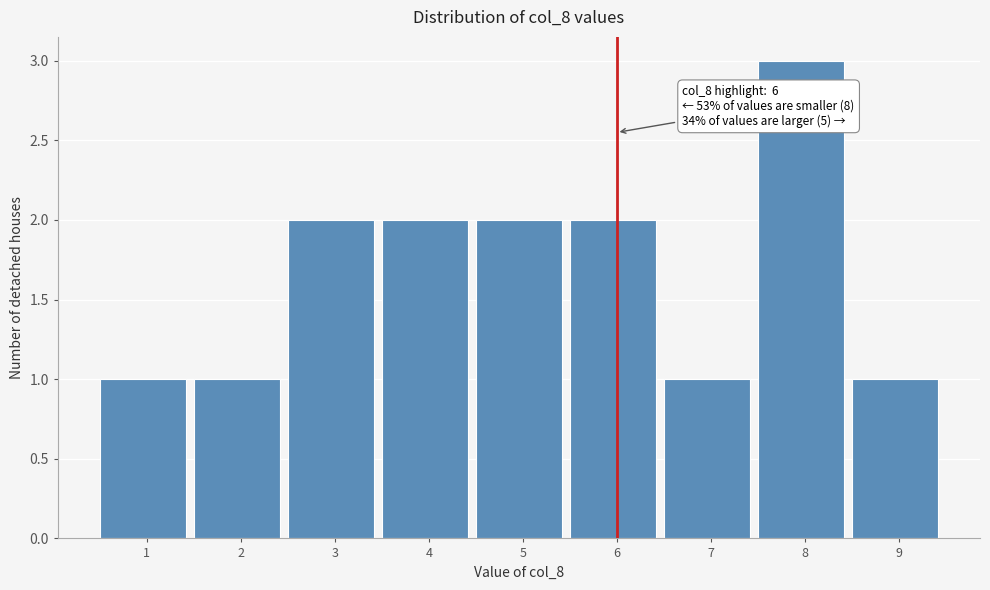

Reading right to left, list all the values displayed in this chart.

1	3	1	2	2	2	2	1	1